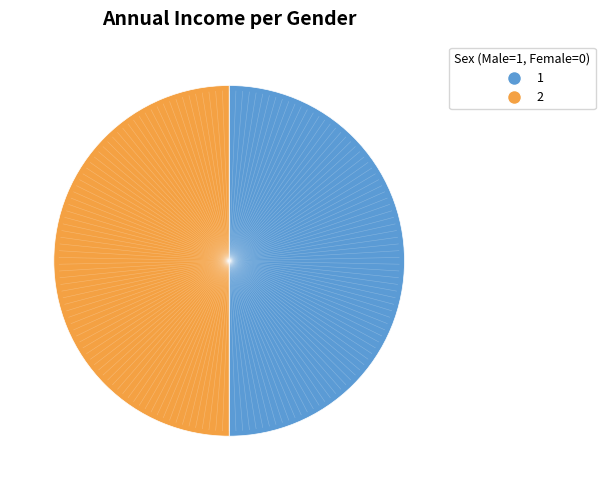

Is it true that 2 is 37% of the pie?

False